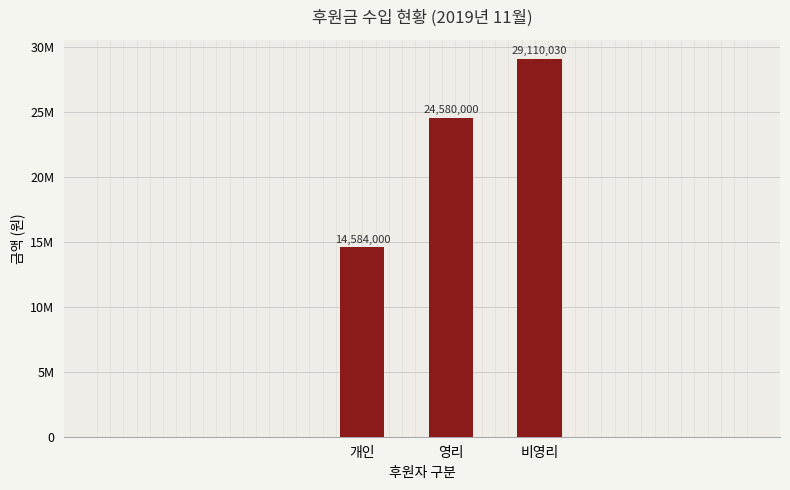

Which label corresponds to the smallest value in the chart?

개인